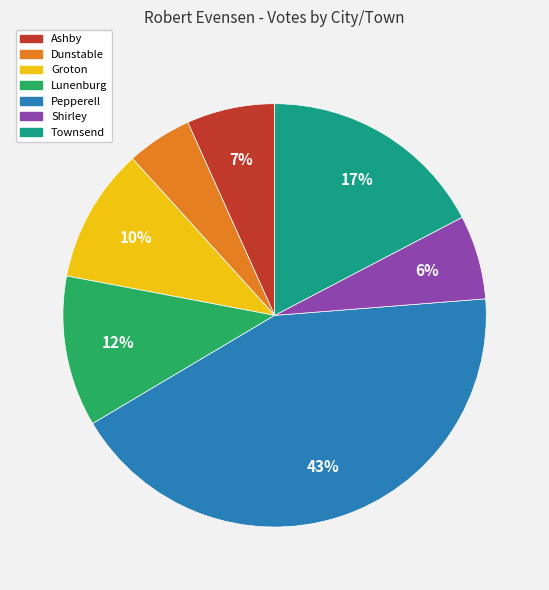

True or false: Shirley accounts for 15% of the total.

False